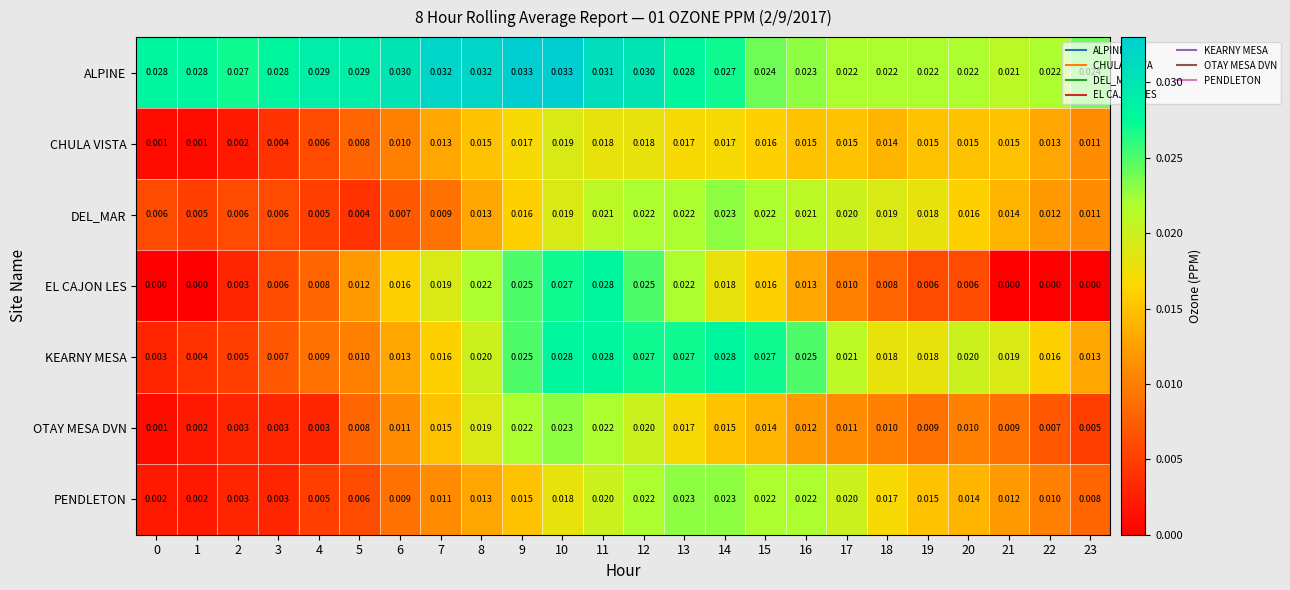

Between 2 and 18, which series saw the biggest shift?

PENDLETON